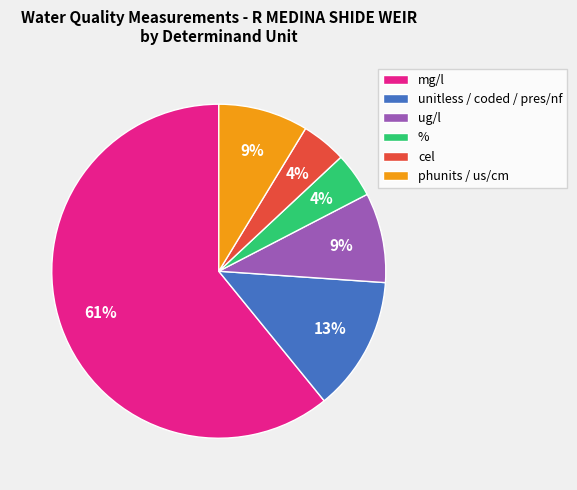

What is the ratio of the value at ug/l to the value at unitless / coded / pres/nf?

0.7